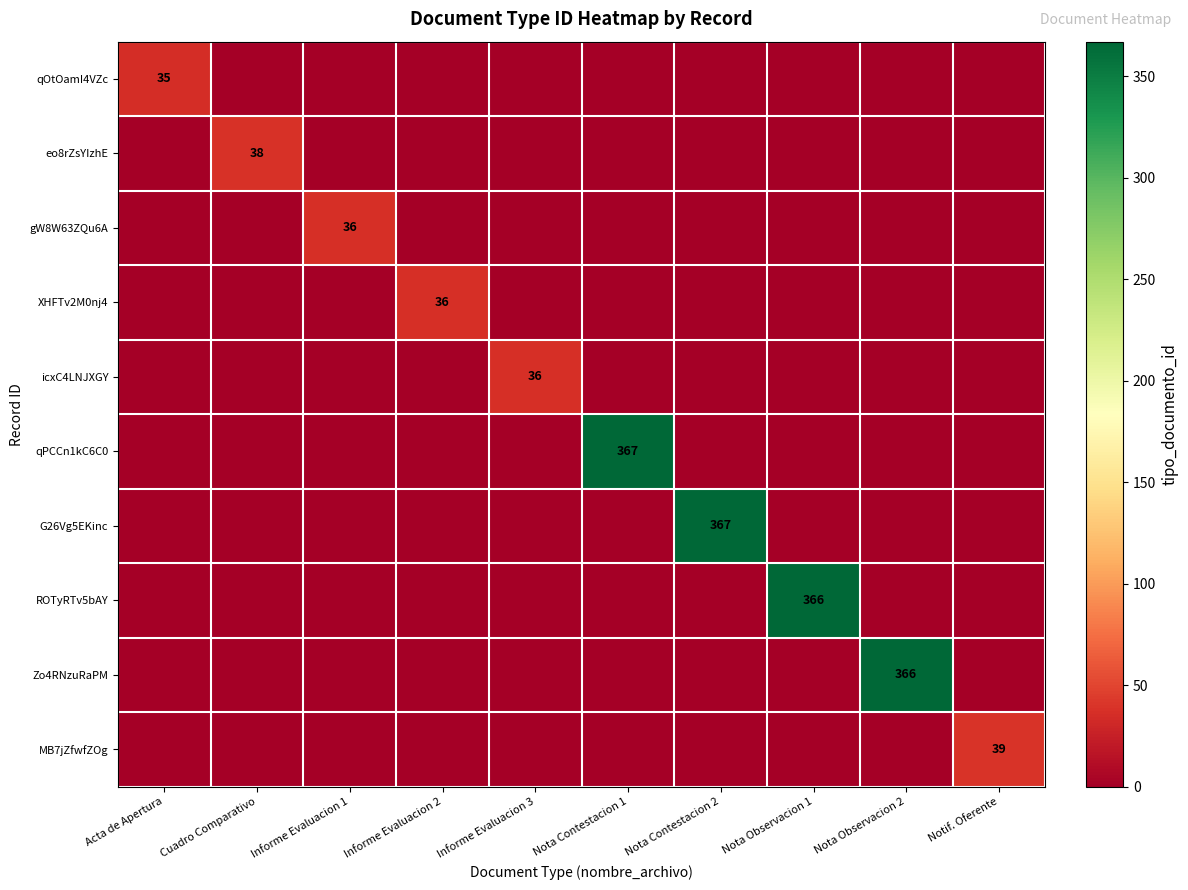

Is it true that eo8rZsYIzhE equals 38 at Cuadro Comparativo?

True